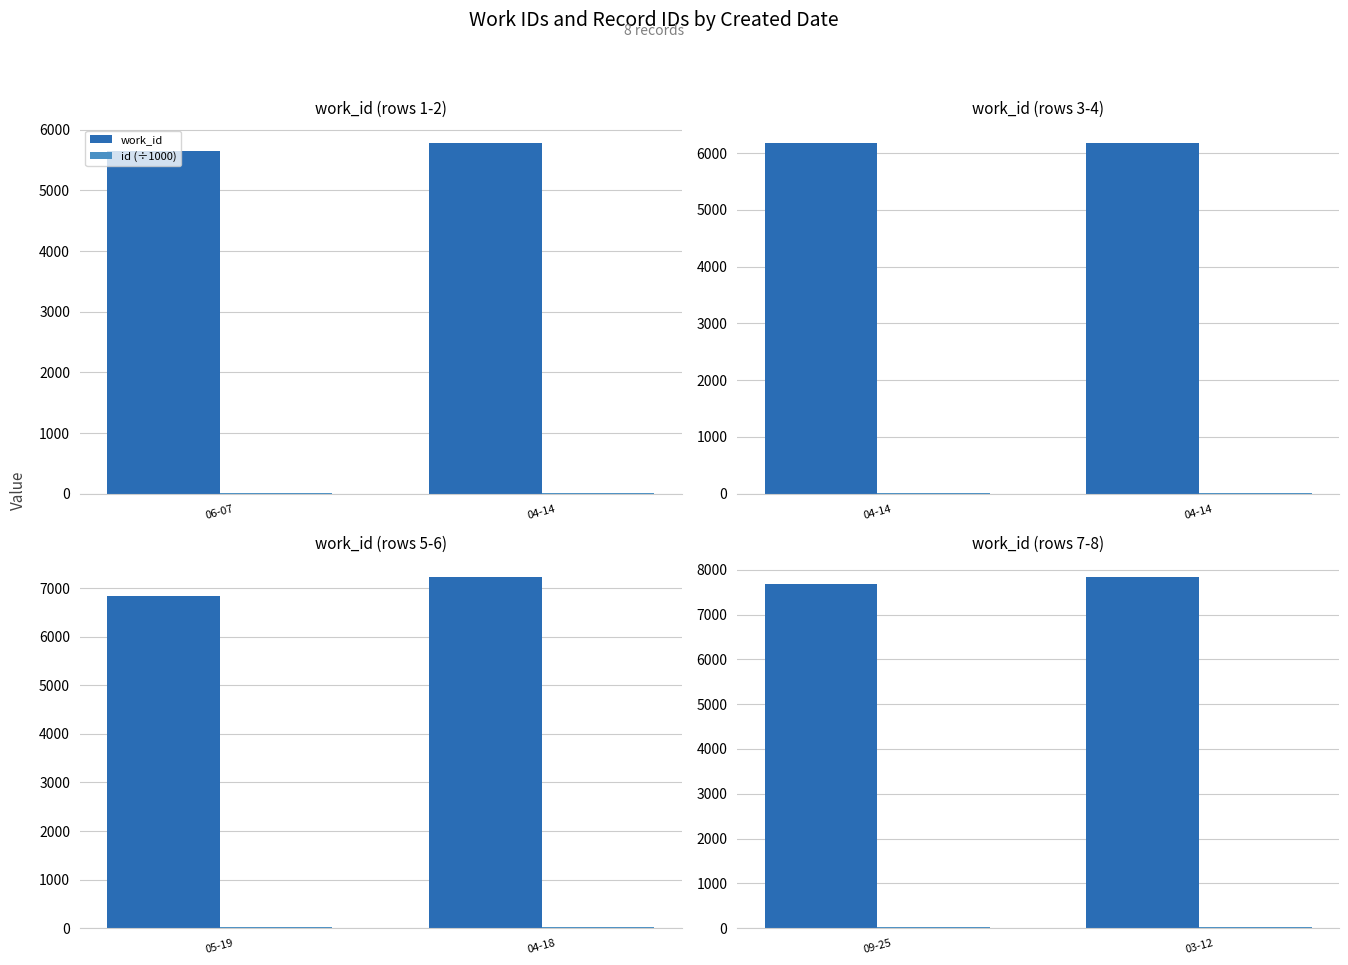

What is the value of the work_id bar at the 1st from the left?

7690